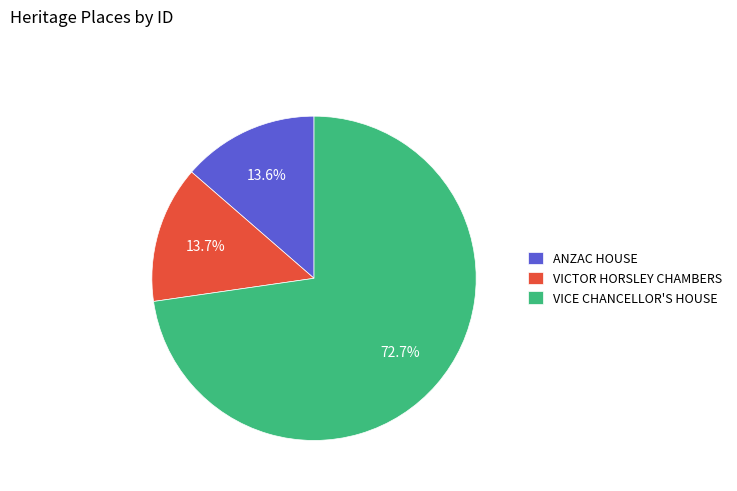

To the nearest percent, what is the difference between the VICE CHANCELLOR'S HOUSE and VICTOR HORSLEY CHAMBERS slice percentages?

59%